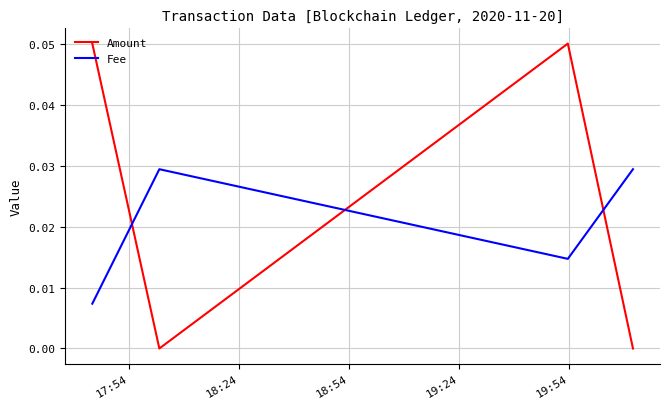

List the series in order of their overall mean, highest first.

Amount, Fee